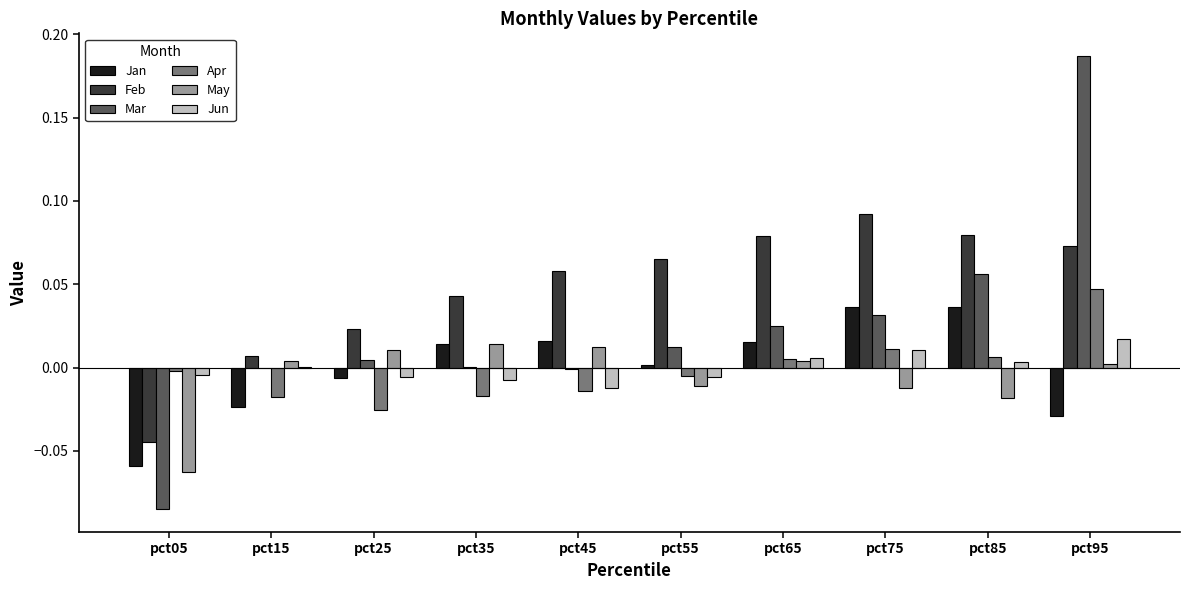

Which series changed the most between pct05 and pct25?

Mar